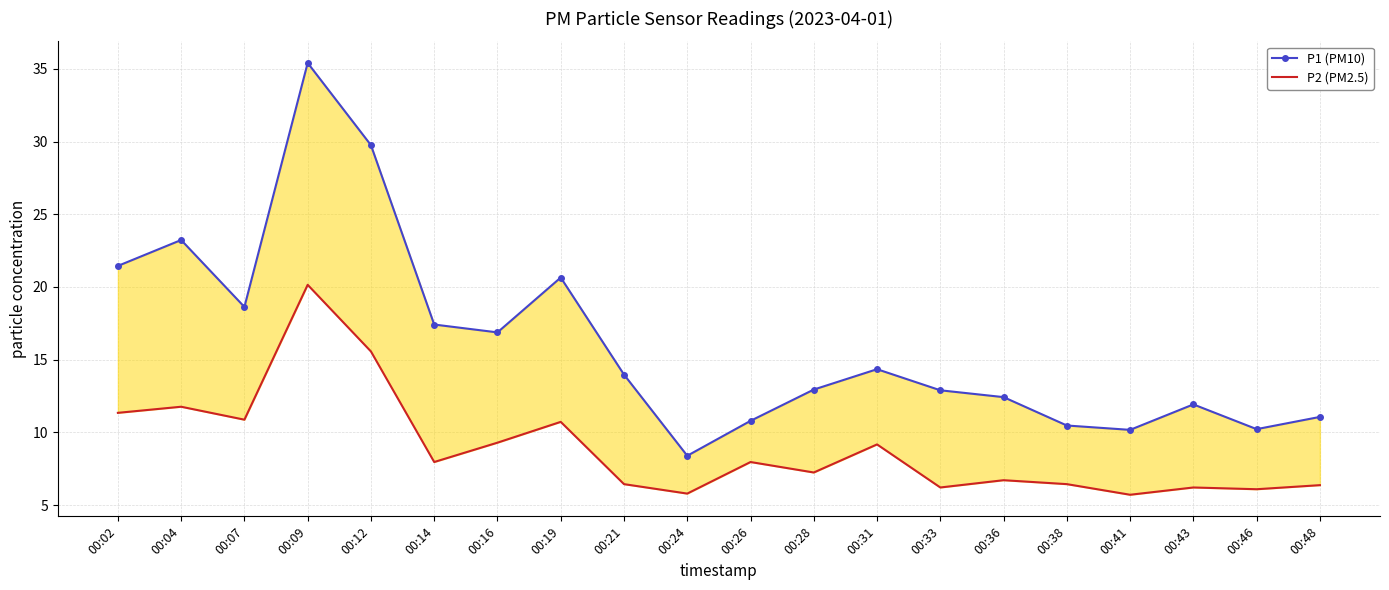

At 00:12, list the series in order from largest to smallest.

P1 (PM10), P2 (PM2.5)